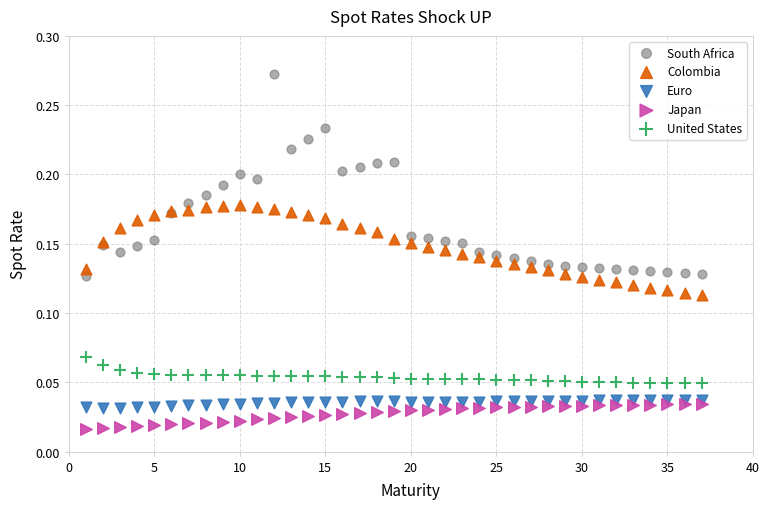

Which series contains the lowest Y value?

Japan